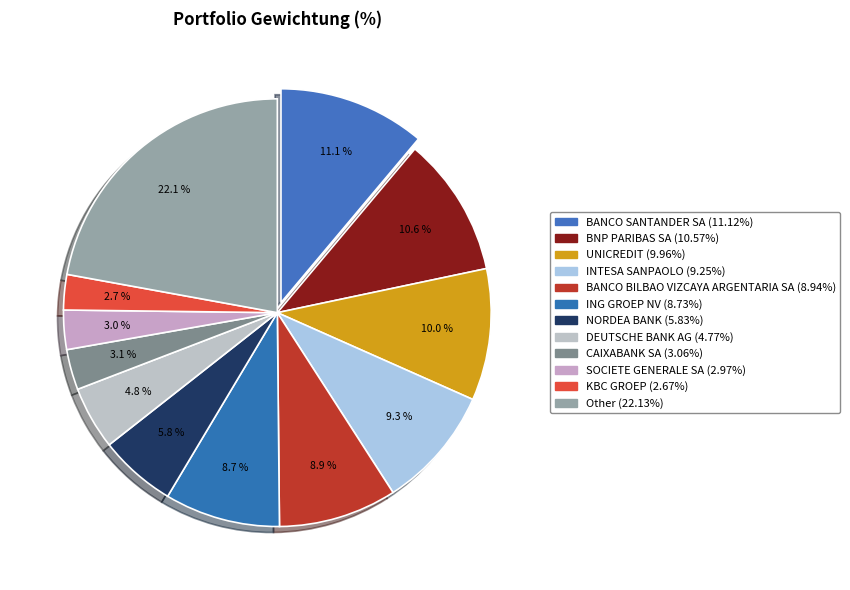

Which slice is the largest?

Other